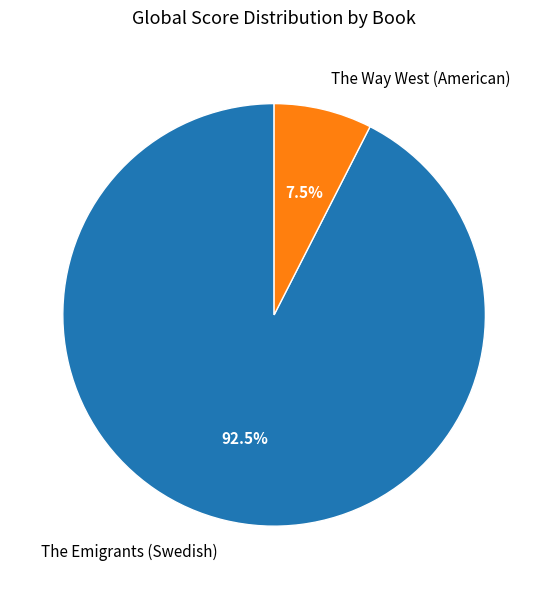

To the nearest percent, what is the difference between the The Emigrants (Swedish) and The Way West (American) slice percentages?

85%